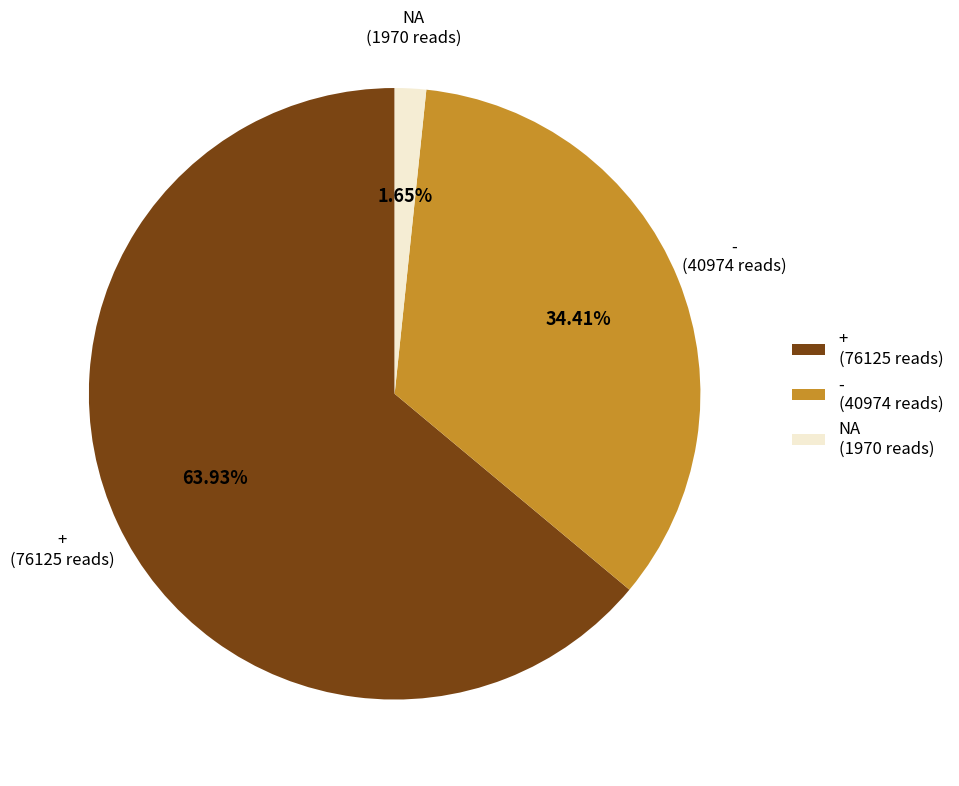

Count the number of slices in the pie.

3